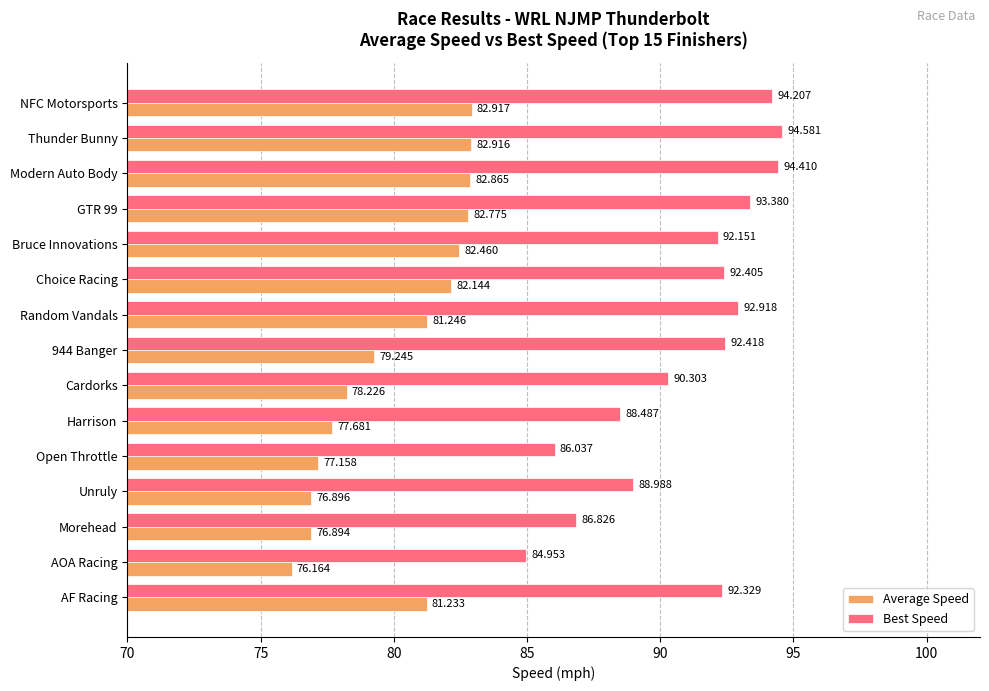

Between Modern Auto Body and Unruly, which series saw the biggest shift?

Average Speed